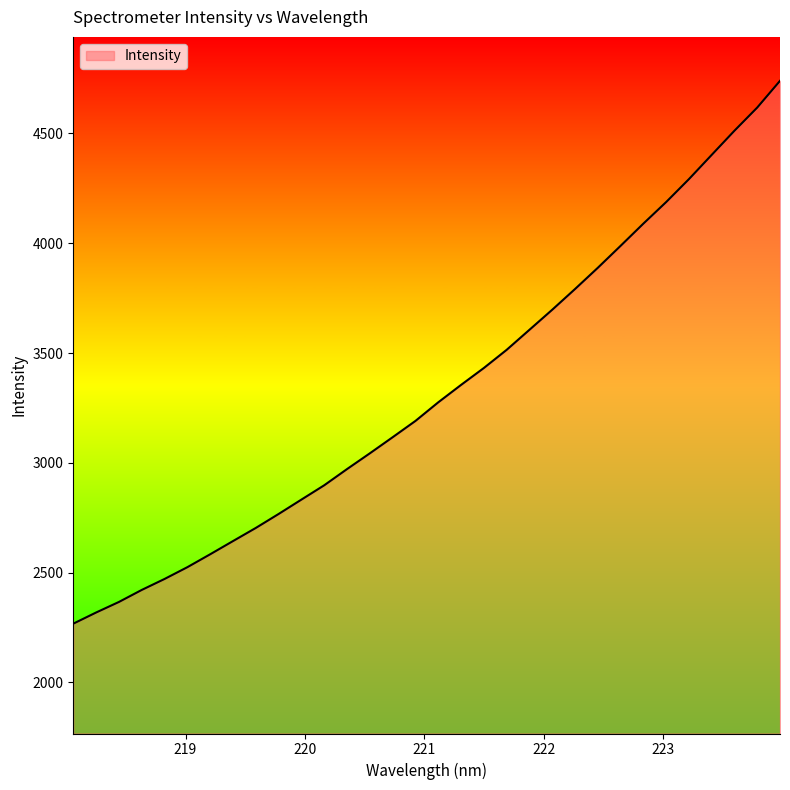

What is the smallest value displayed?

2267.8